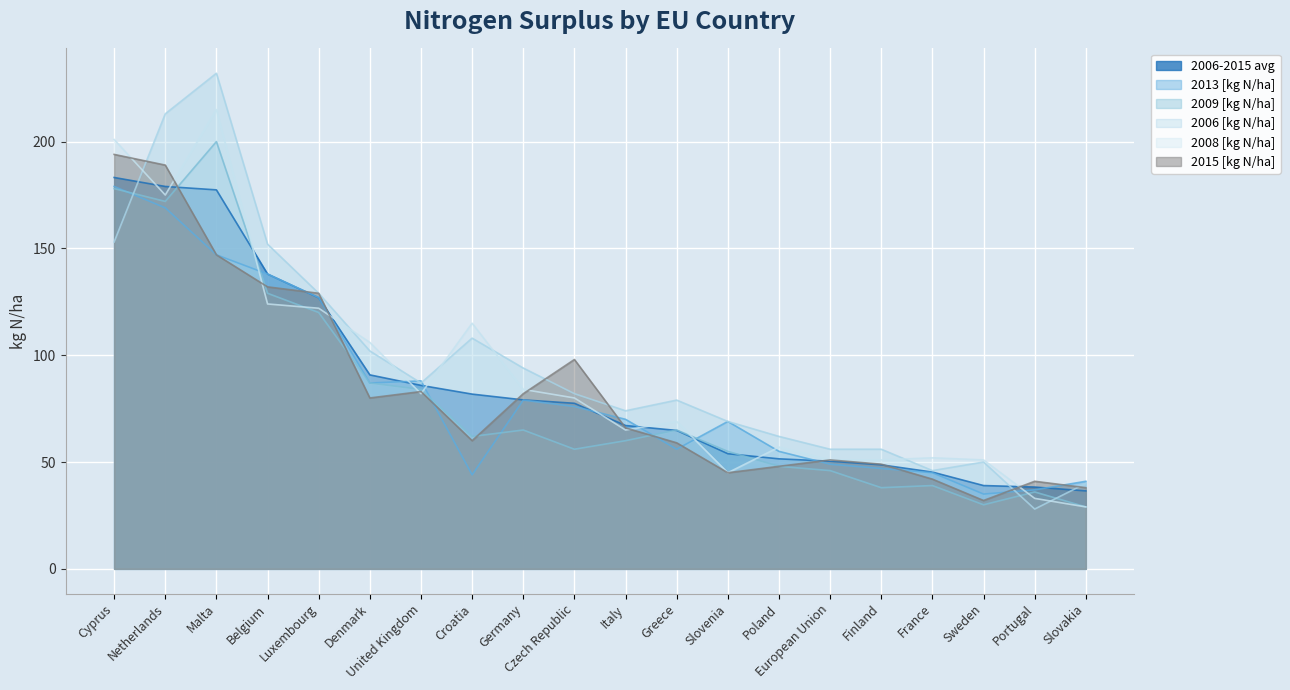

How many series are shown in this chart?

6